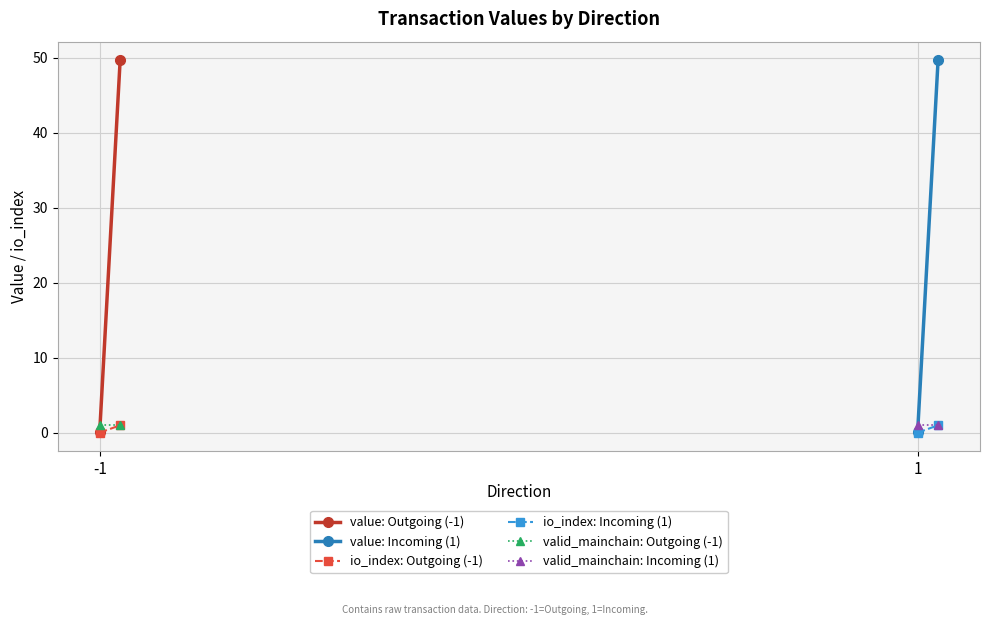

What is the sum of all value: Incoming (1) values?

49.8